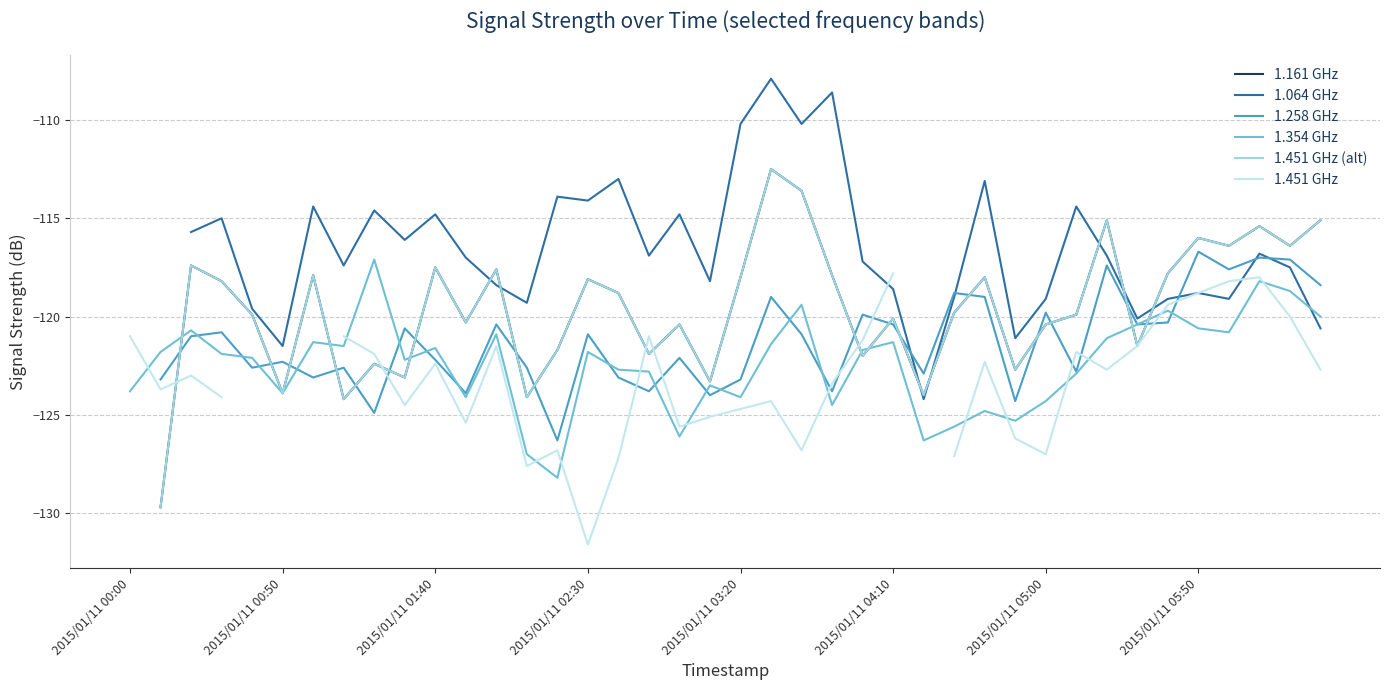

In 1.258 GHz, how many points are higher than both neighbors (excluding endpoints)?

14